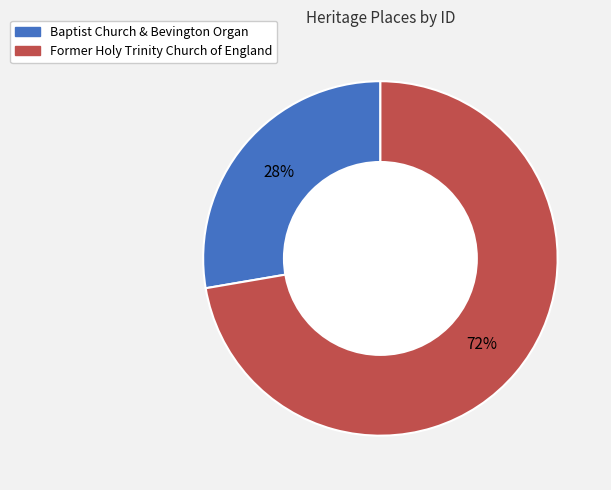

To the nearest percent, what is the combined percentage of Baptist Church & Bevington Organ and Former Holy Trinity Church of England?

100%